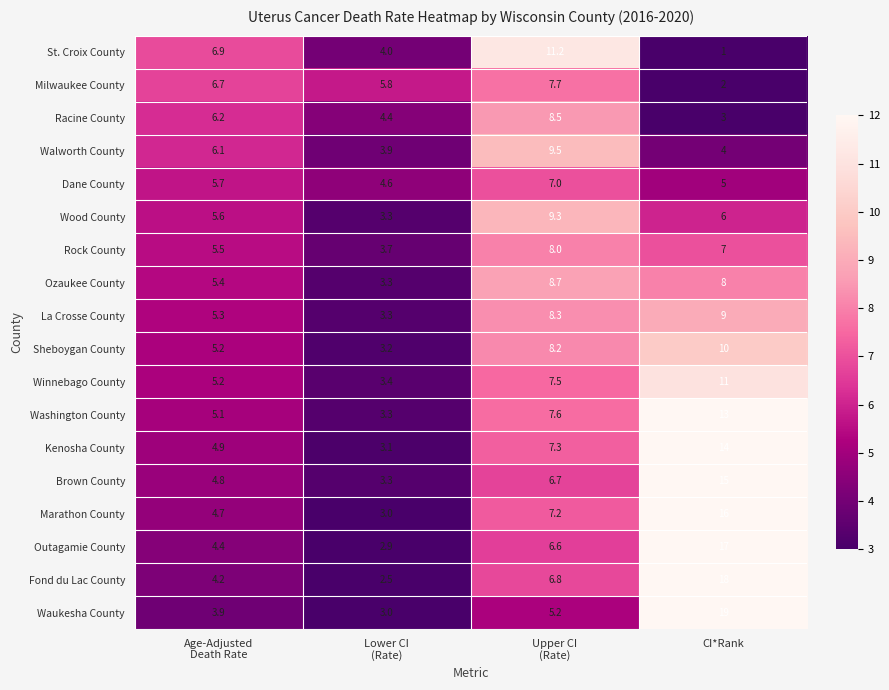

Which series has the widest spread of values?

Waukesha County